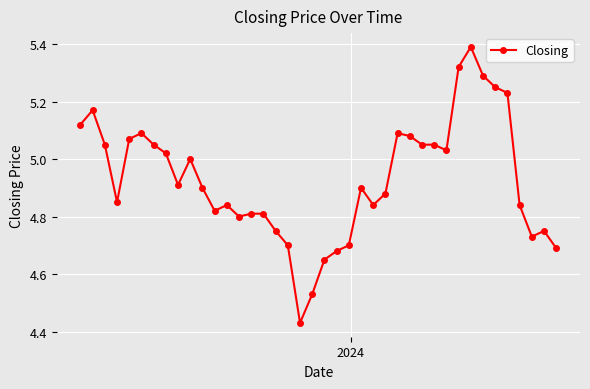

What is the greatest value displayed?

5.4